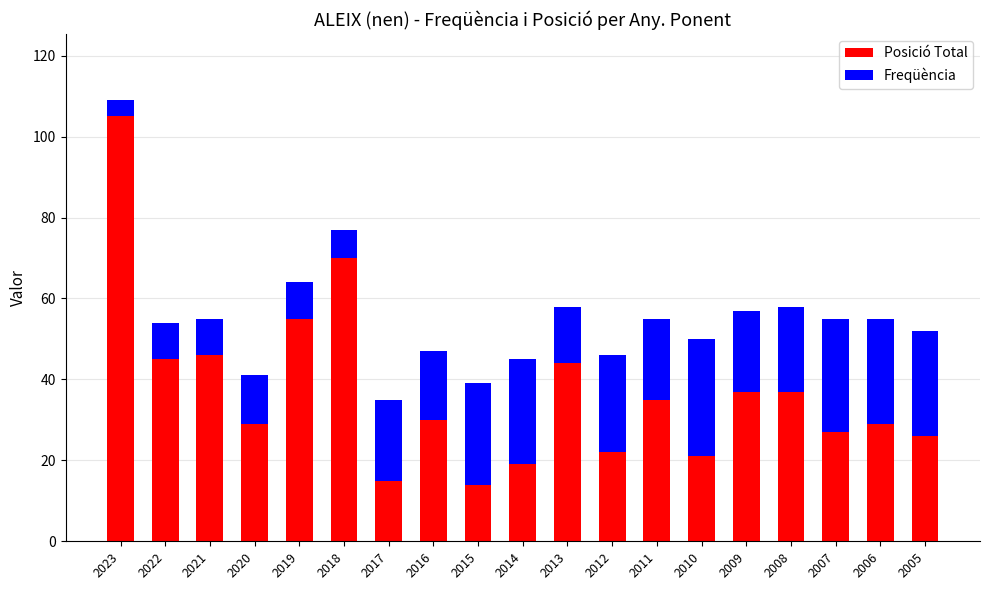

True or false: Posició Total has a value of 35 at 2011.

True